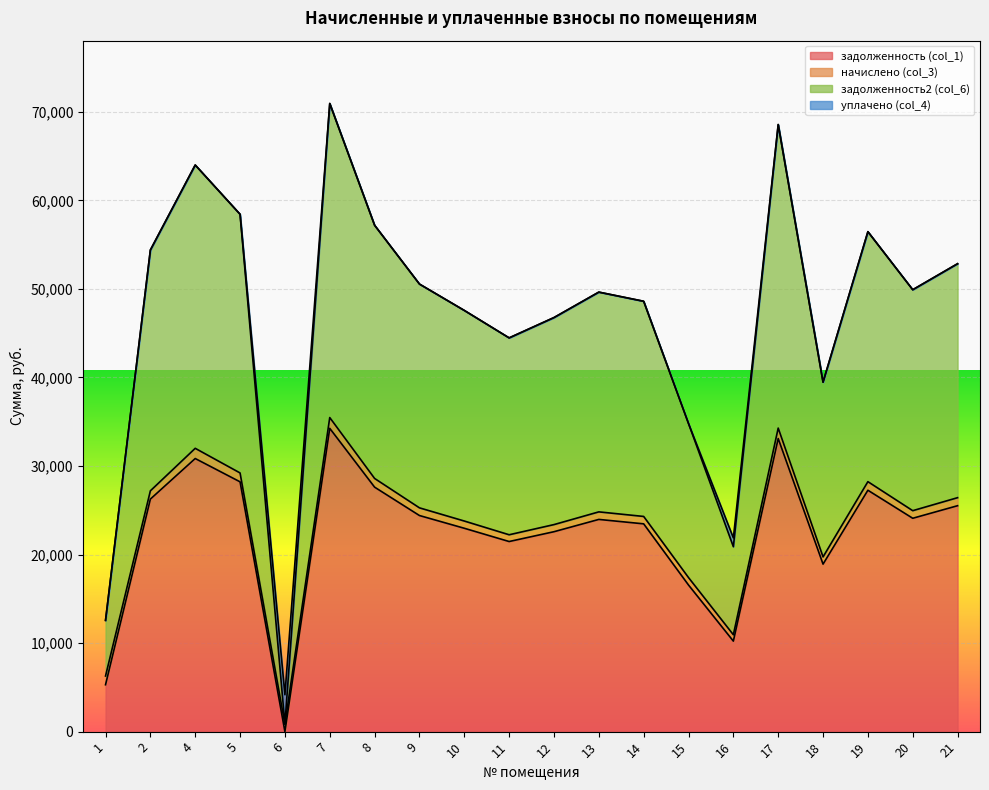

The value of задолженность (col_1) at 17 is 33104.9. True or false?

True